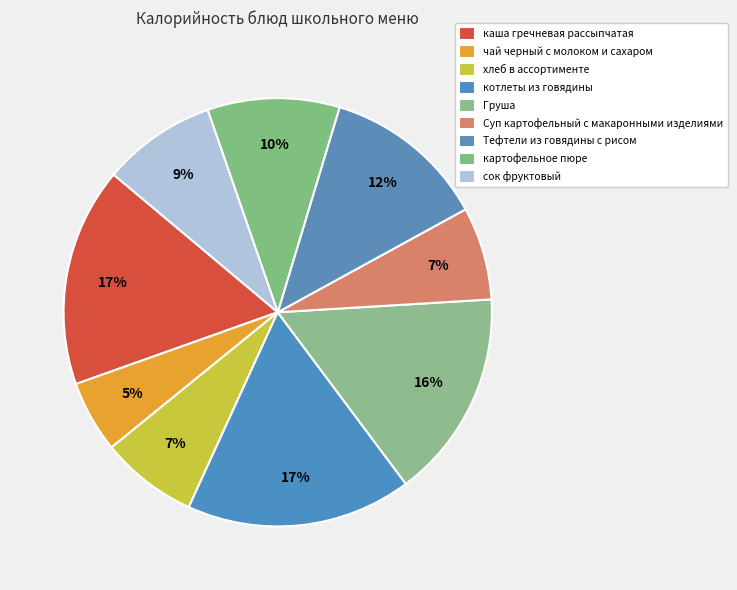

Combined, what portion of the pie is чай черный с молоком и сахаром and Груша?

21.2%